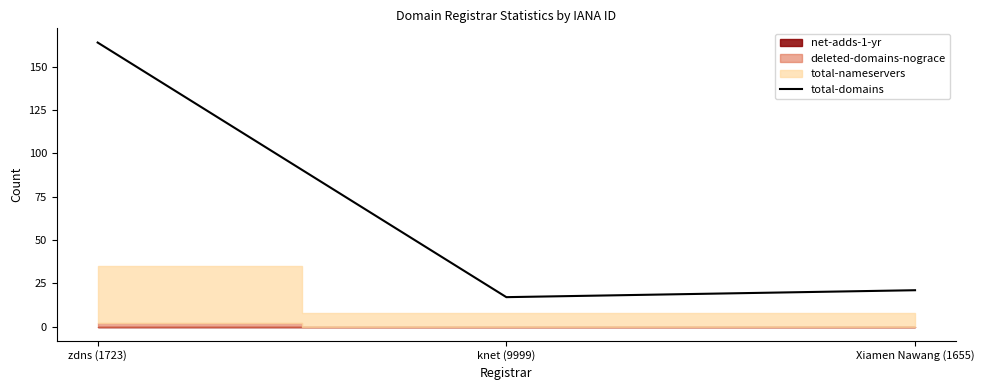

What is the label of the 2nd point from the left?

knet (9999)